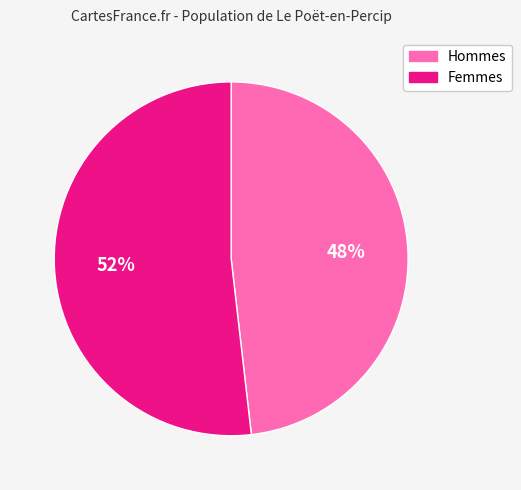

Does Hommes account for over 50% of the chart?

No